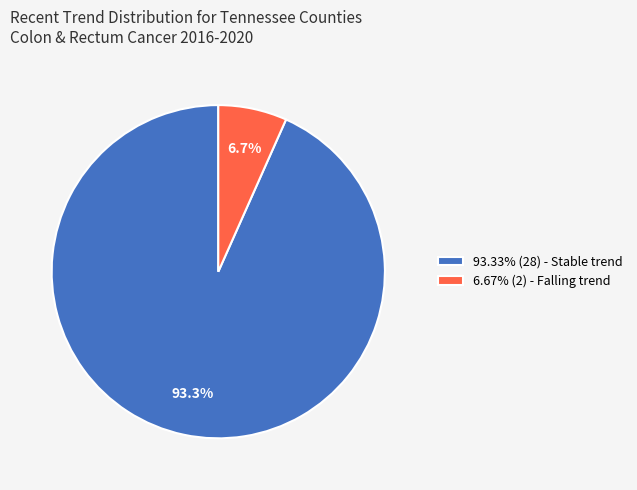

Does 93.33% (28) - Stable trend account for over 50% of the chart?

Yes